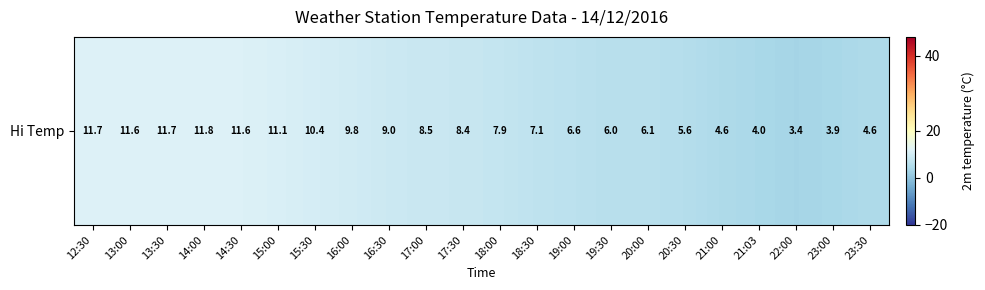

Reading left to right, transcribe all the data shown in this chart.

12:30=11.7	13:00=11.6	13:30=11.7	14:00=11.8	14:30=11.6	15:00=11.1	15:30=10.4	16:00=9.8	16:30=9.0	17:00=8.5	17:30=8.4	18:00=7.9	18:30=7.1	19:00=6.6	19:30=6.0	20:00=6.1	20:30=5.6	21:00=4.6	21:03=4.0	22:00=3.4	23:00=3.9	23:30=4.6